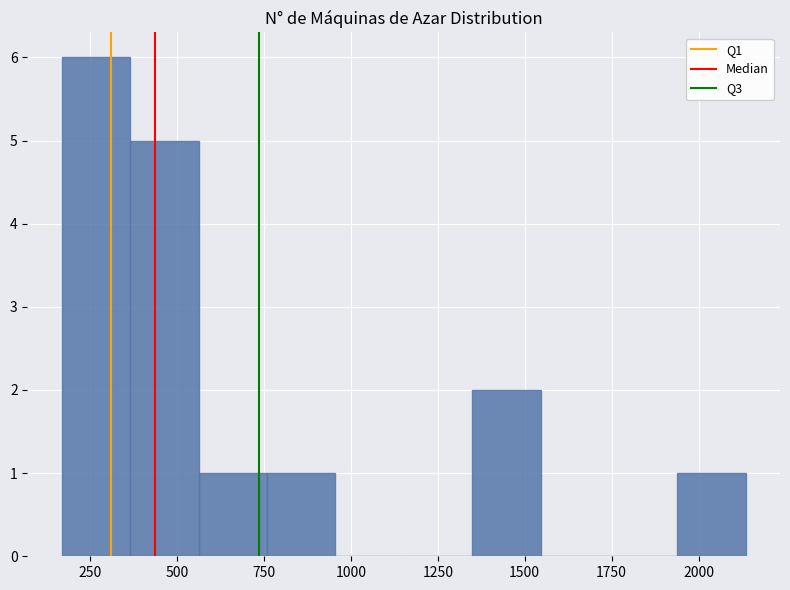

Around what value on the x-axis is the tallest bar? Give the approximate position of its centre, as read against the axis.

250